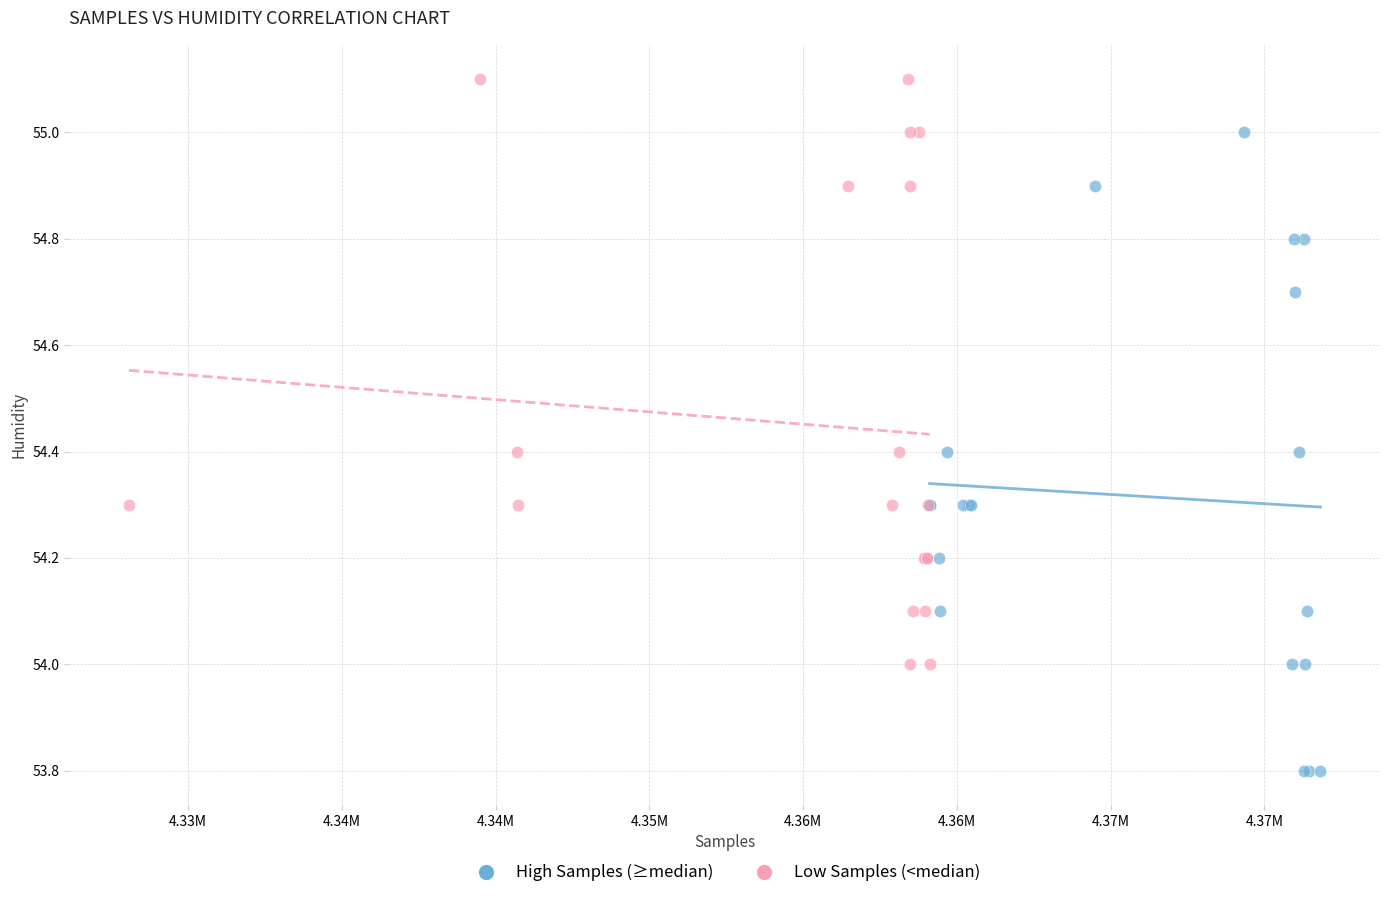

Which series has the largest Y range (max minus min)?

High Samples (≥median)